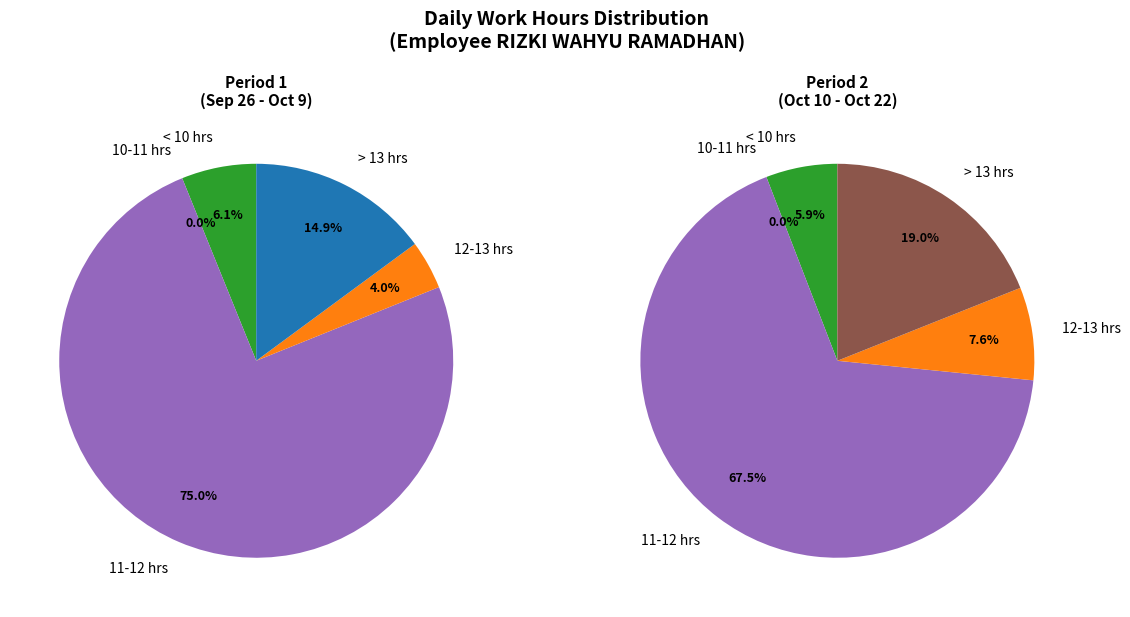

True or false: 21-Mon accounts for 17% of the total.

False